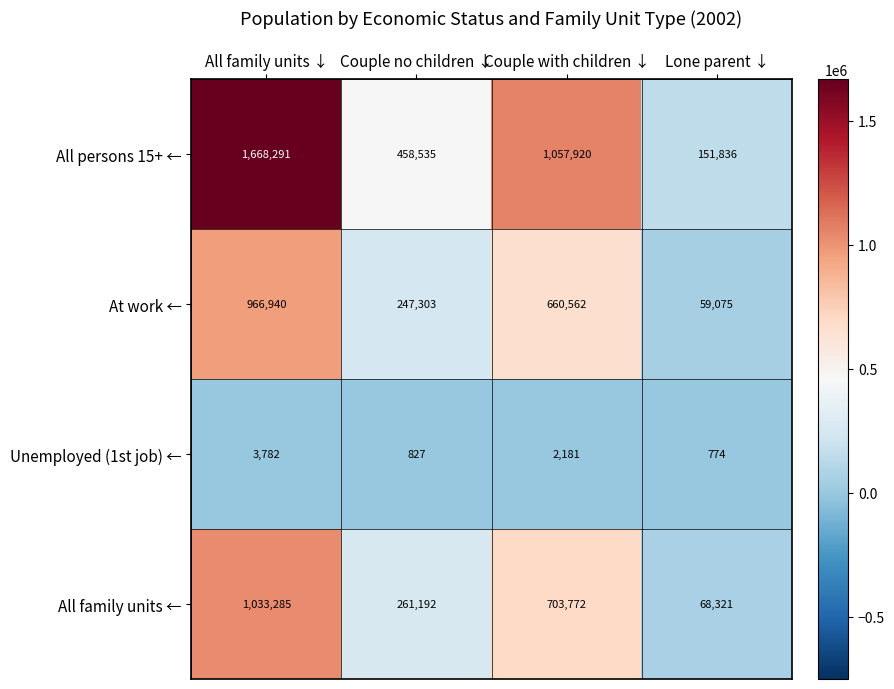

What is the sum of the Unemployed (1st job) ← values at Lone parent ↓ and All family units ↓?

4556